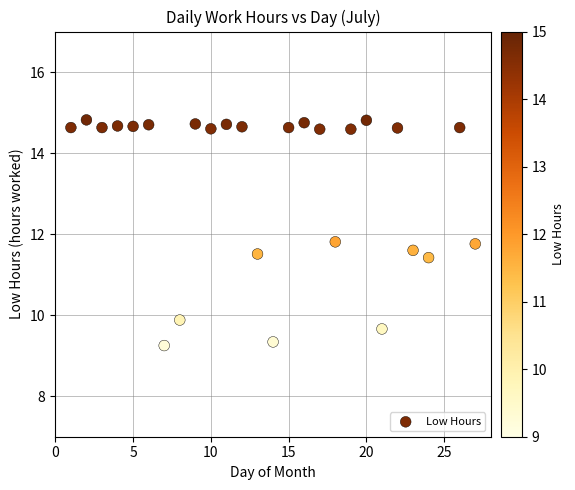

What is the range of Y values (max minus min)?

5.6